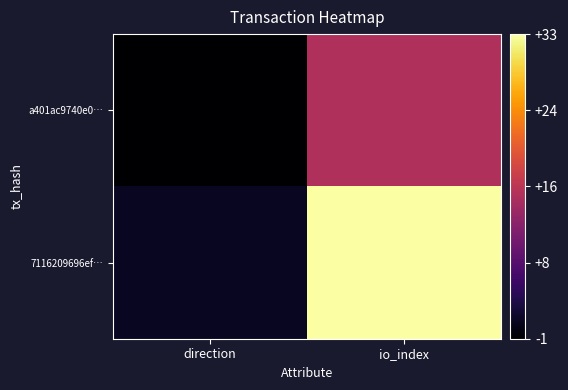

How many distinct data groups are displayed?

2